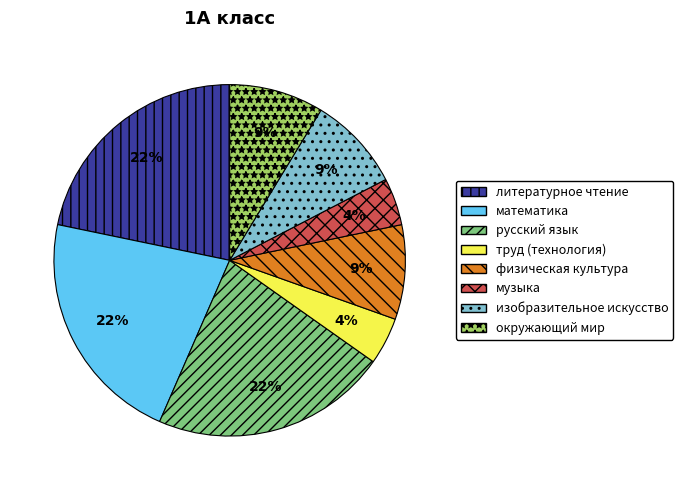

Count the number of slices in the pie.

8